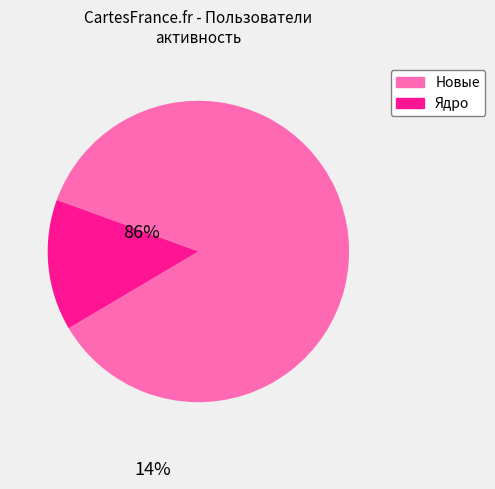

Is there any slice that represents more than half of the pie?

Yes